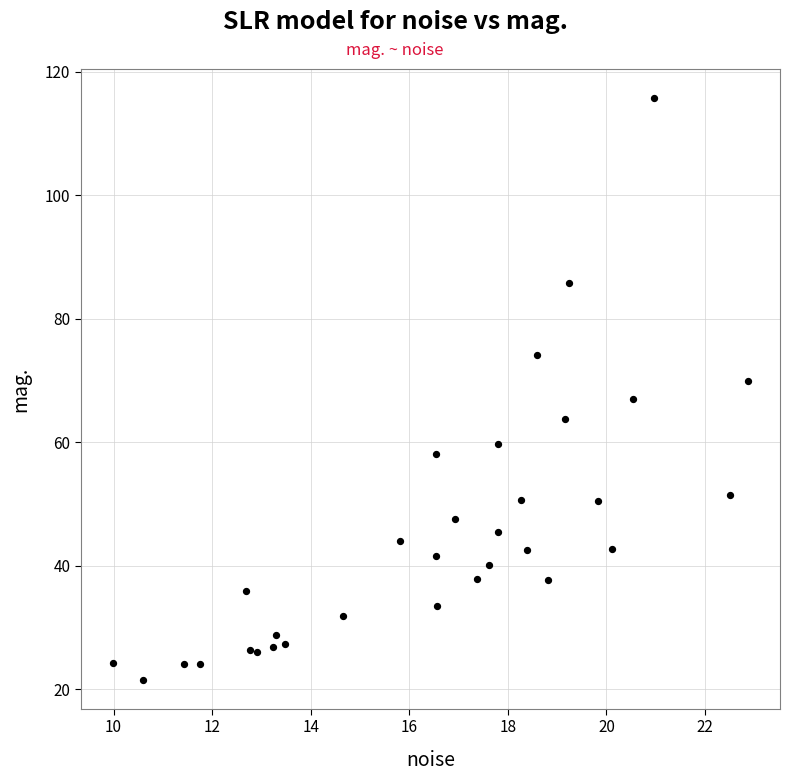

What is the range of Y values (max minus min)?

94.2